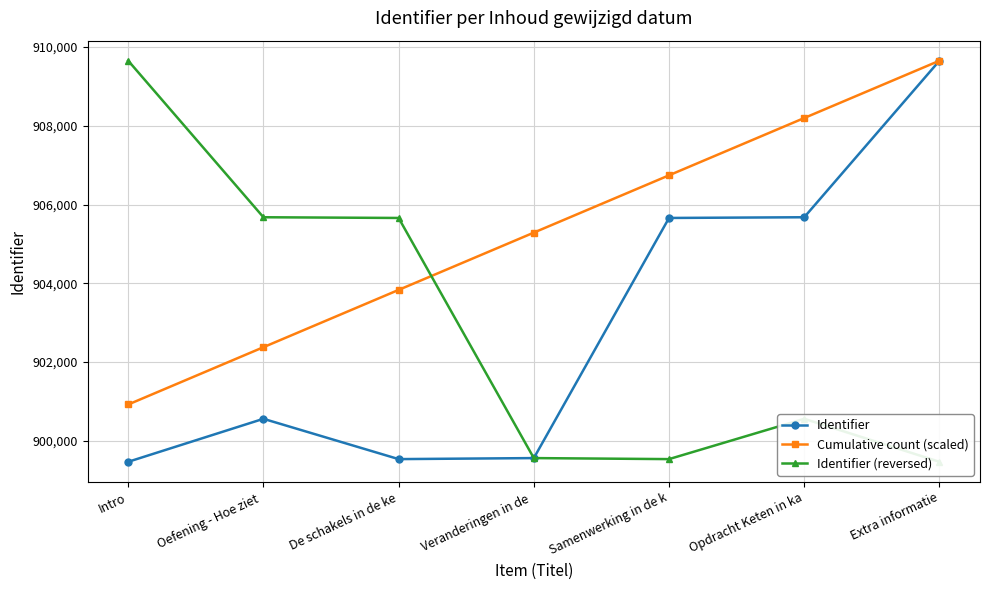

At which category is the sum across all series the highest?

Extra informatie